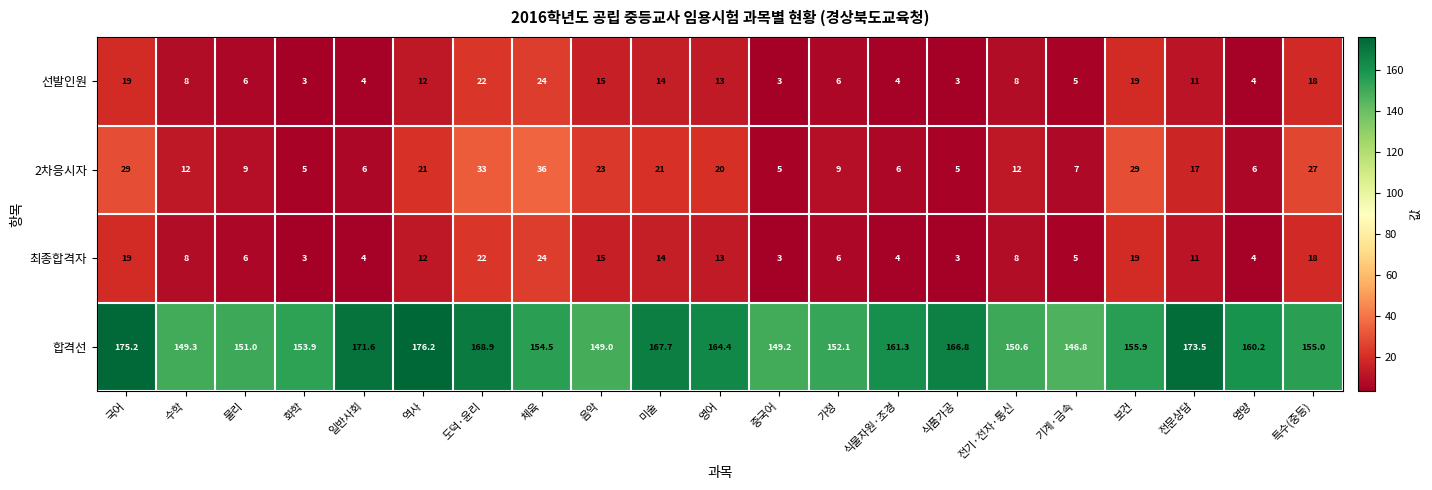

At how many categories does at least one series exceed 145?

21